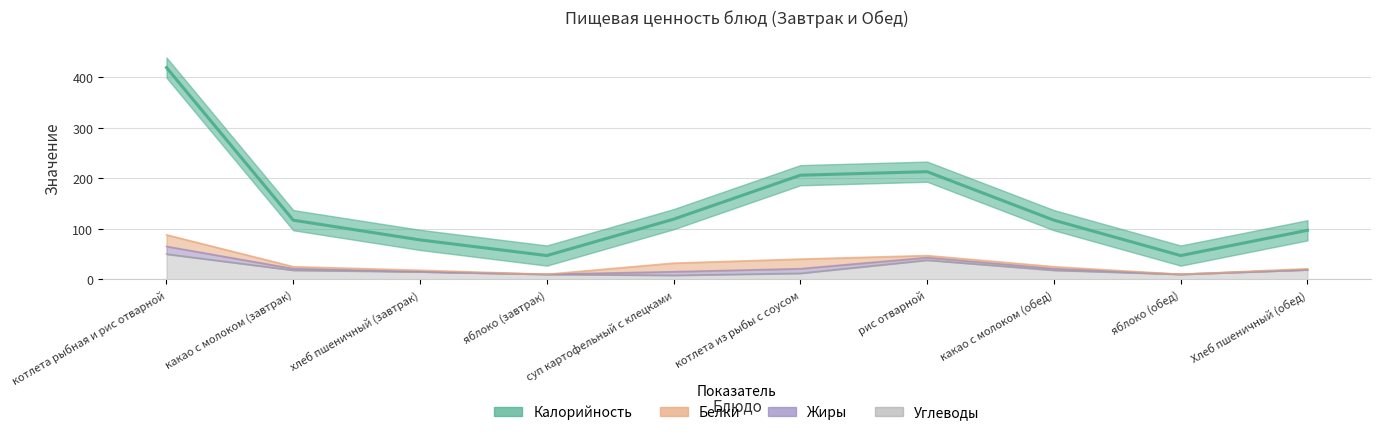

At how many categories does at least one series exceed 13?

10